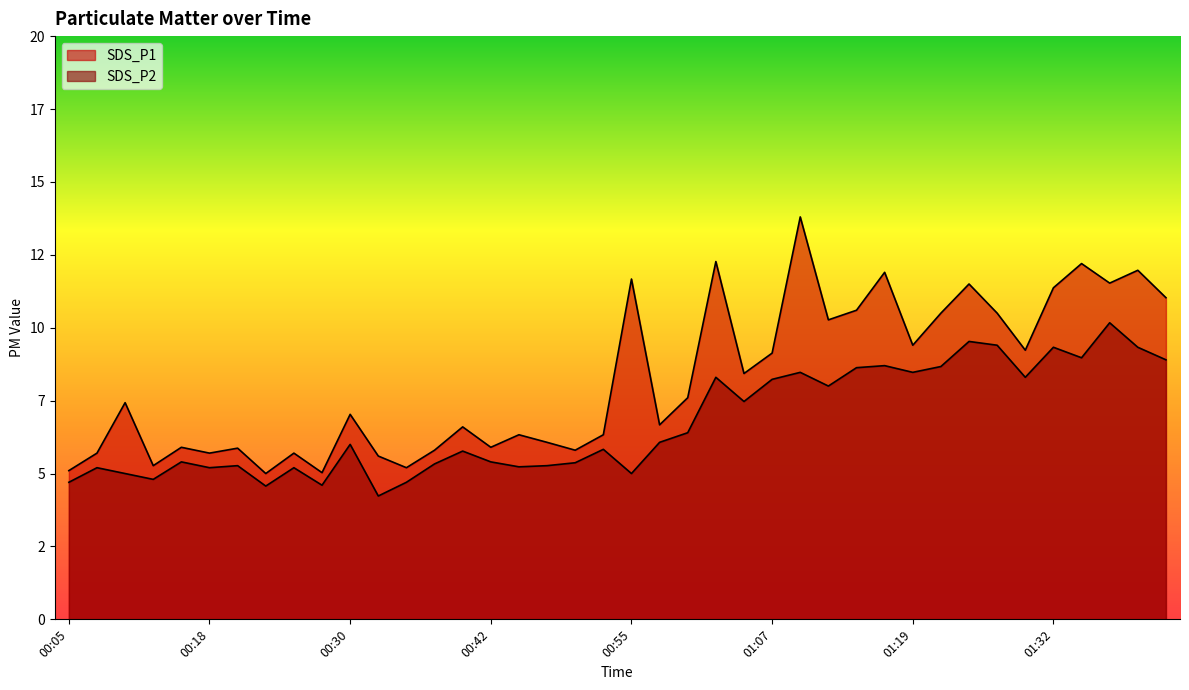

How many lines are shown in the chart?

2